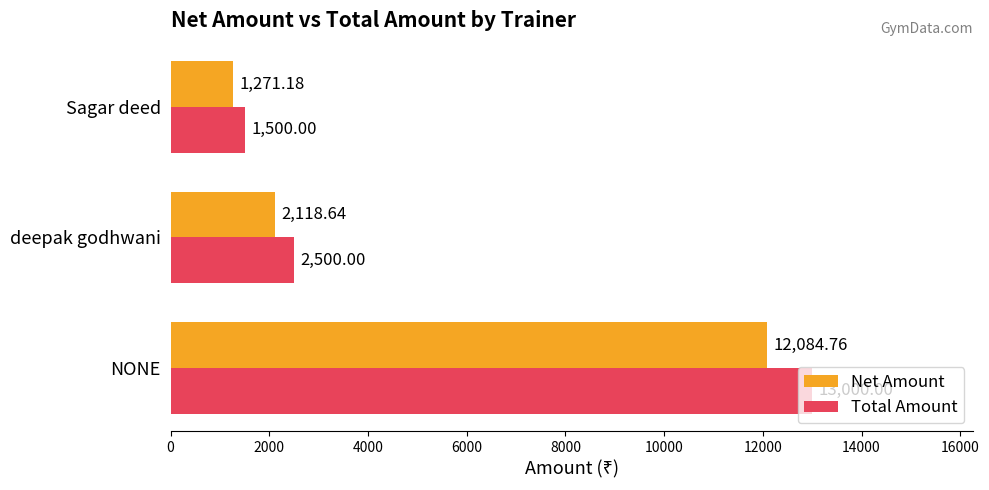

At which category does the chart reach its minimum across all series?

Sagar deed